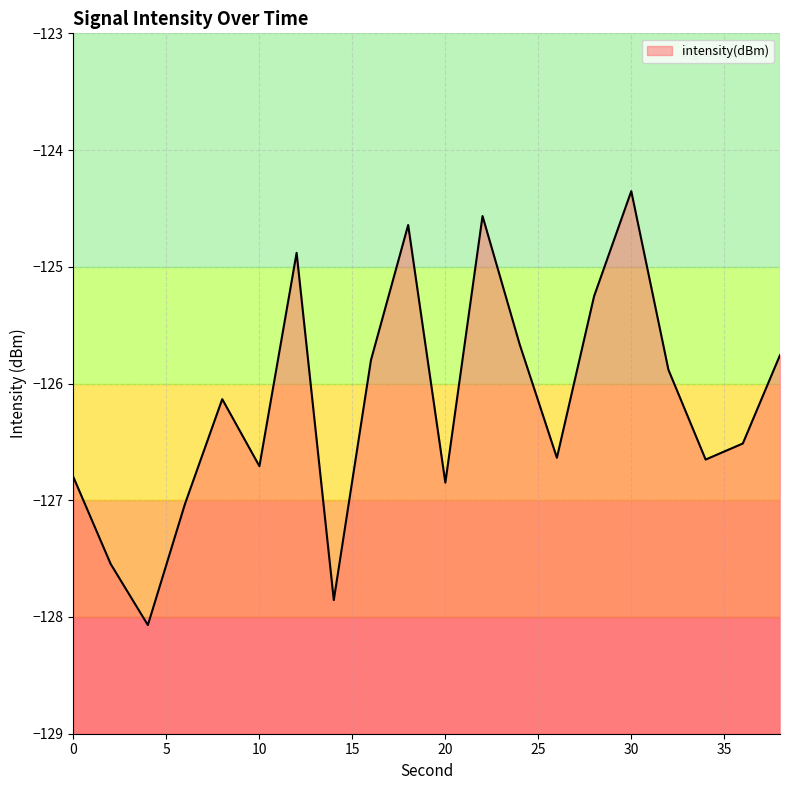

What is the change in value from 18 to 38?

-1.1